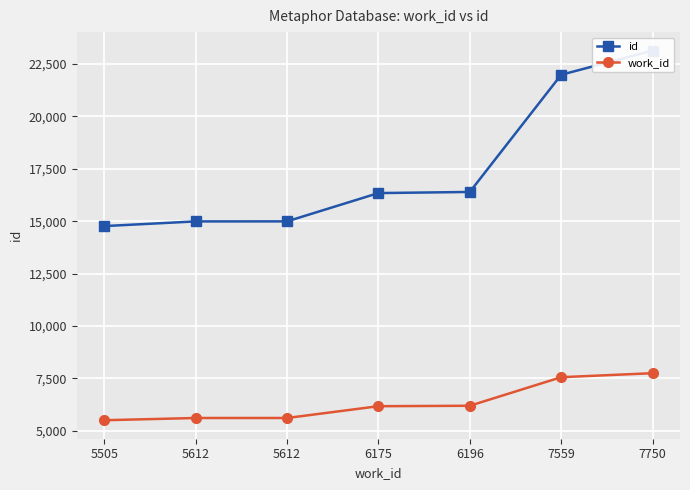

True or false: work_id has more than 1 points higher than both neighbors.

False